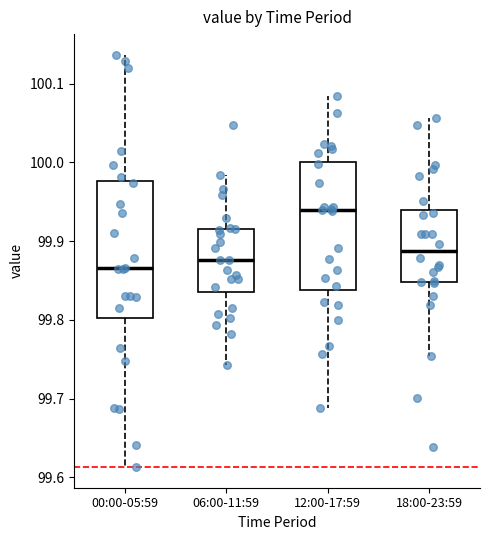

Reading left to right, read every box against the y-axis: the position of its median line, the range the box covers, and the ends of its whiskers. The values are not printed on the chart, so give them approximately, as read against the axis.

00:00-05:59: median 99.87, box 99.80 to 99.98, whiskers 99.61 to 100.14
06:00-11:59: median 99.88, box 99.84 to 99.92, whiskers 99.74 to 99.98
12:00-17:59: median 99.94, box 99.84 to 100.00, whiskers 99.69 to 100.08
18:00-23:59: median 99.89, box 99.85 to 99.94, whiskers 99.75 to 100.06